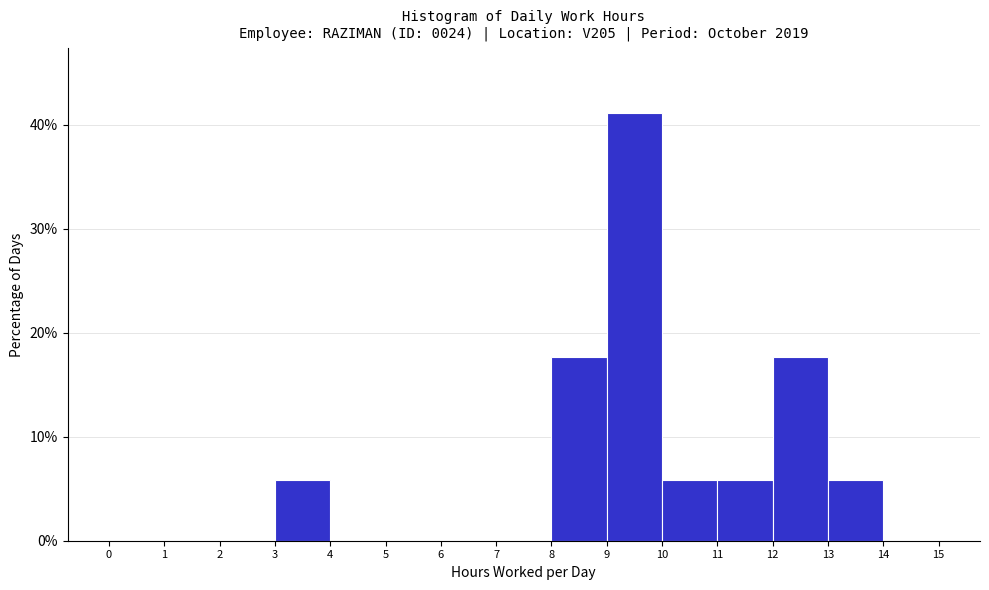

Which range on the x-axis has the tallest bar?

9 to 10